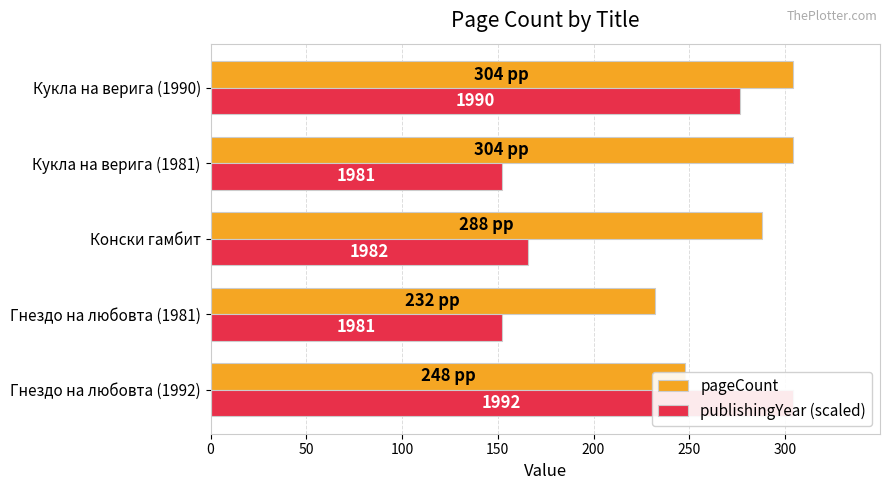

What value does the publishingYear (scaled) series have at Кукла на верига (1990)?

276.4